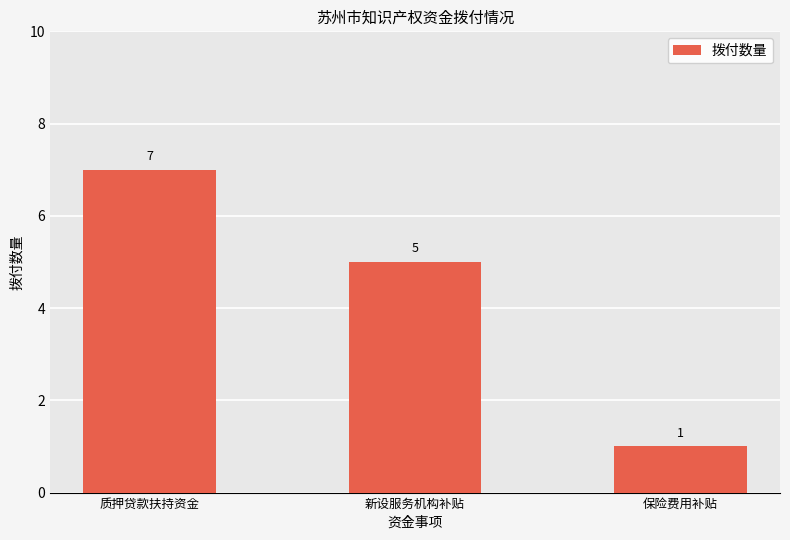

Are the bars horizontal?

No